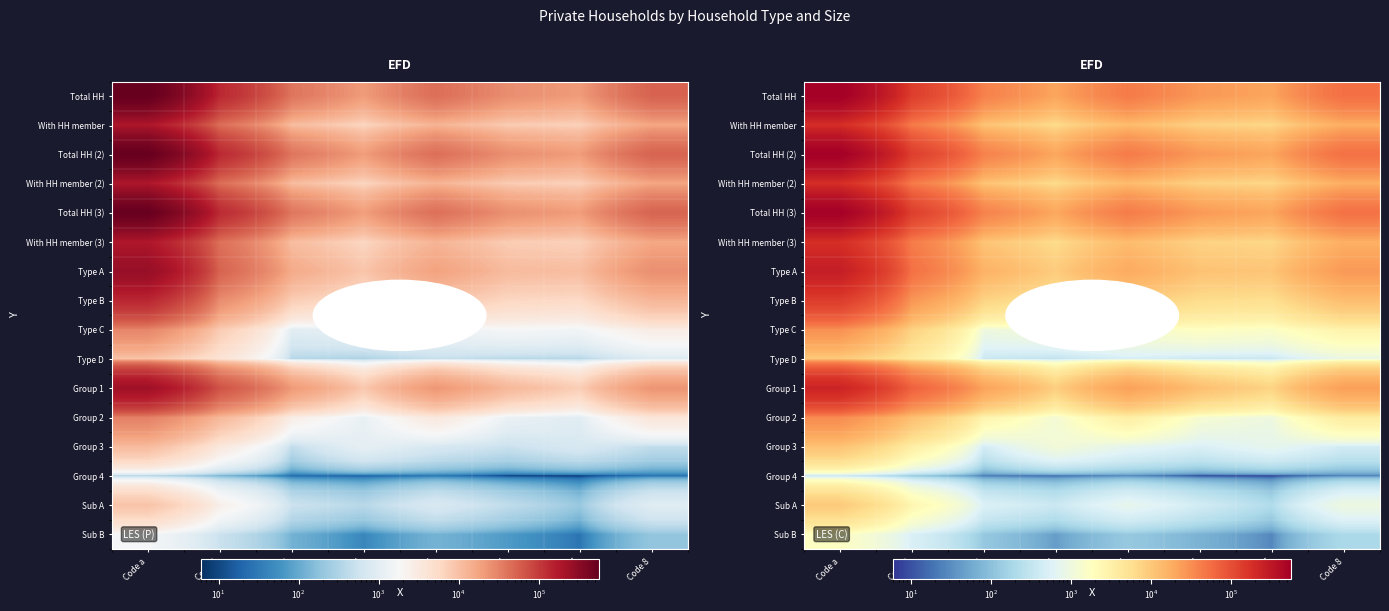

The With HH member (3) series shows 18445 at Code 3. True or false?

False